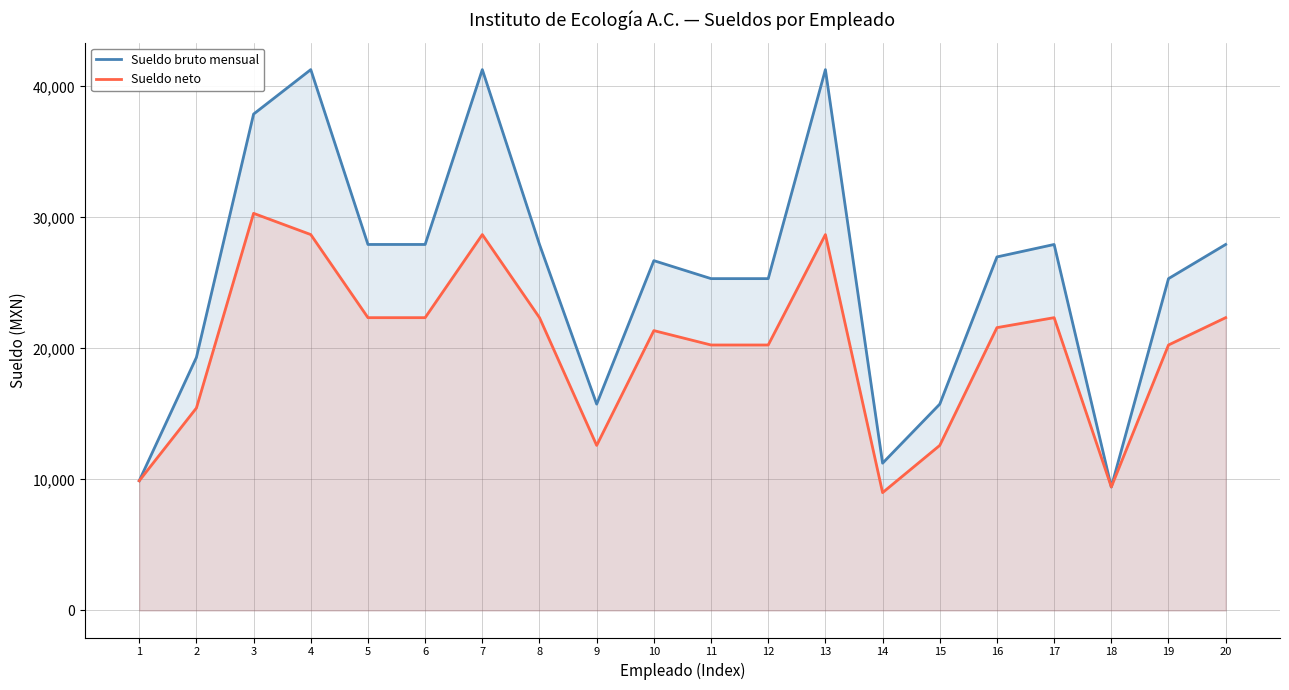

What is the approximate value of Sueldo neto at 18?

9425.1